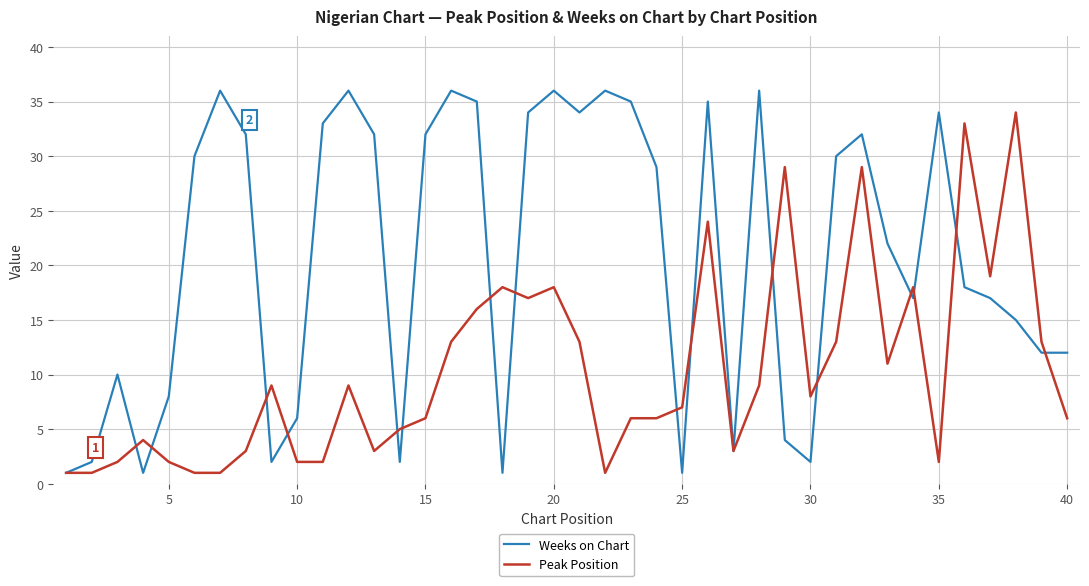

True or false: Weeks on Chart and Peak Position intersect in this chart.

True